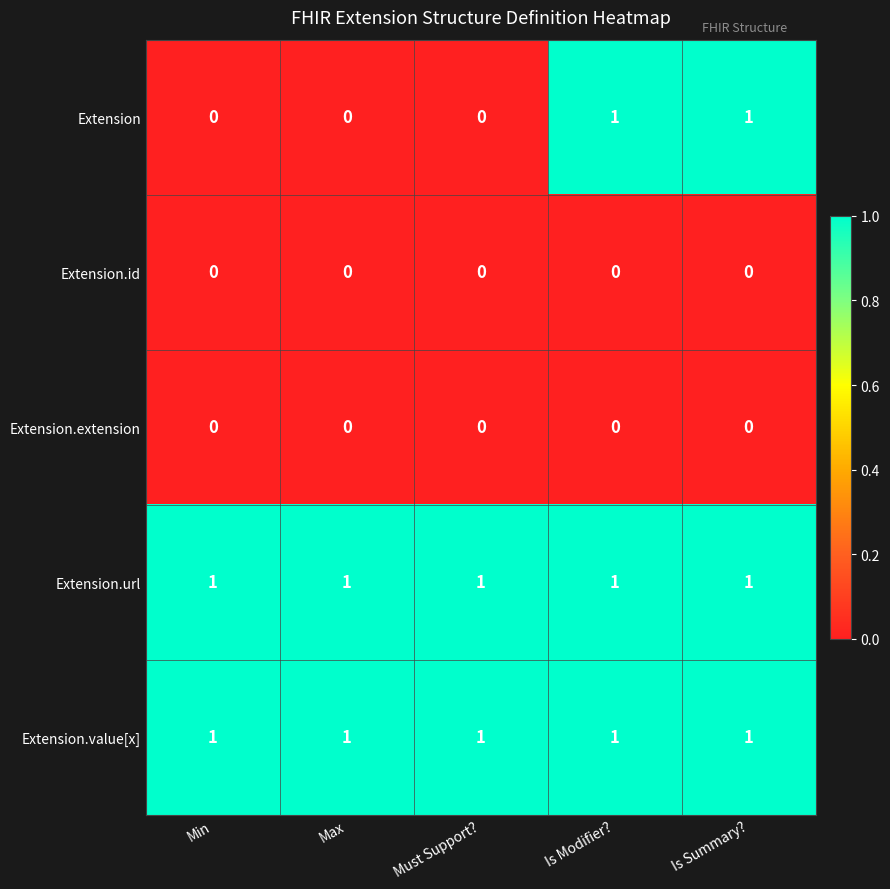

Which series changed the most between Max and Is Modifier??

Extension